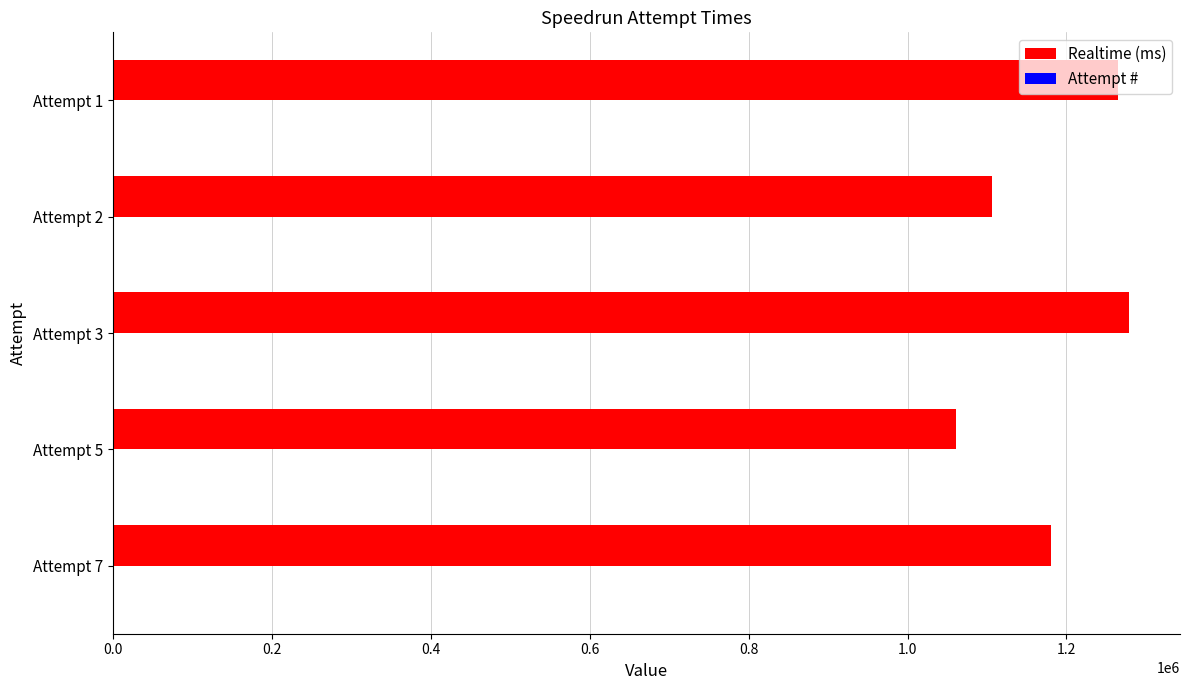

What is the sum of all Realtime (ms) values?

5890470